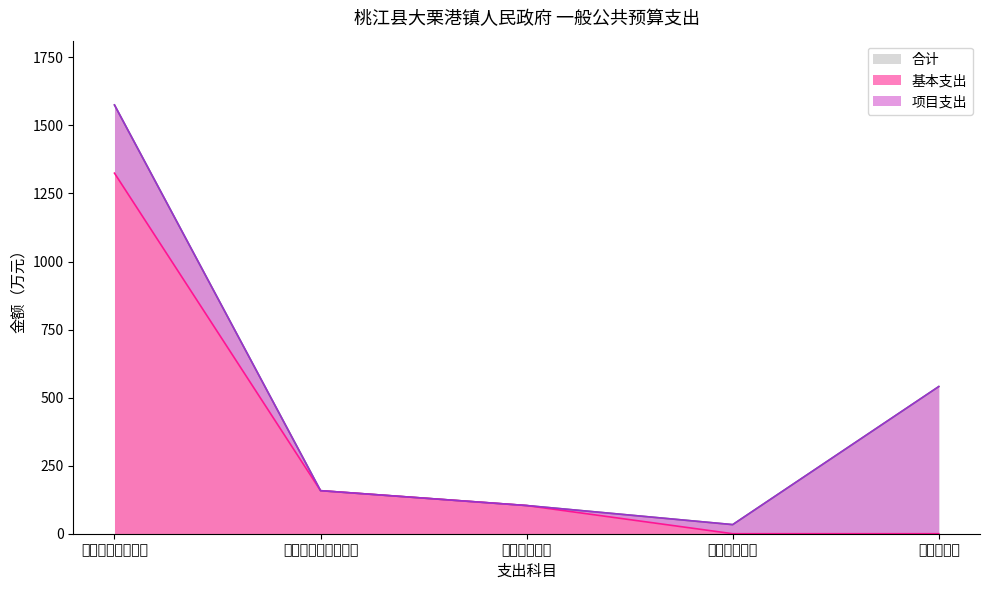

At which label is 合计 closest to 804?

农林水支出